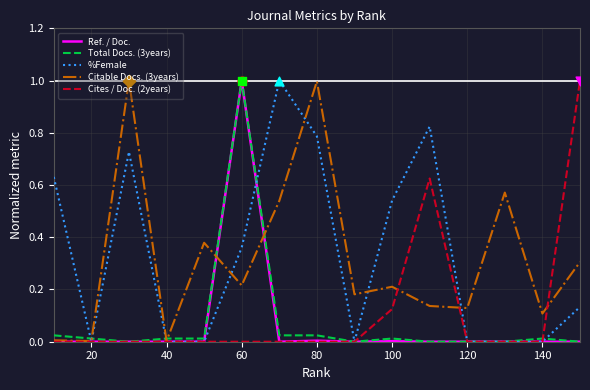

What are all the series names shown in the legend?

Ref. / Doc., Total Docs. (3years), %Female, Citable Docs. (3years), Cites / Doc. (2years)